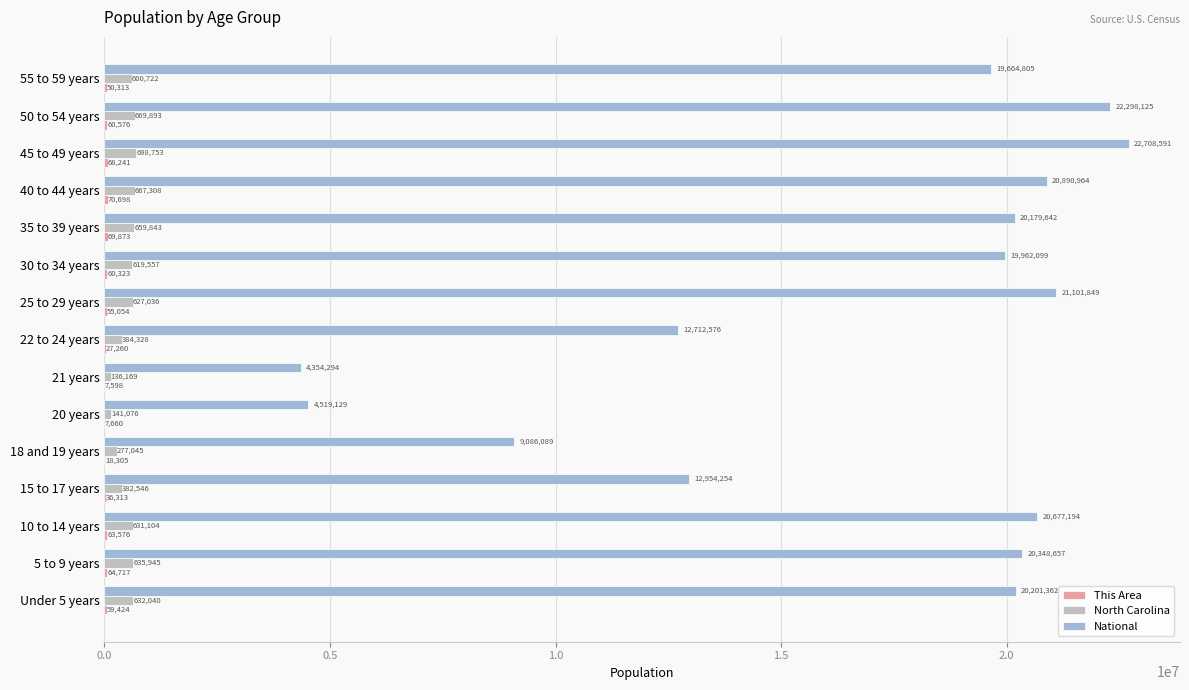

What is the sum of all North Carolina values?

7763365